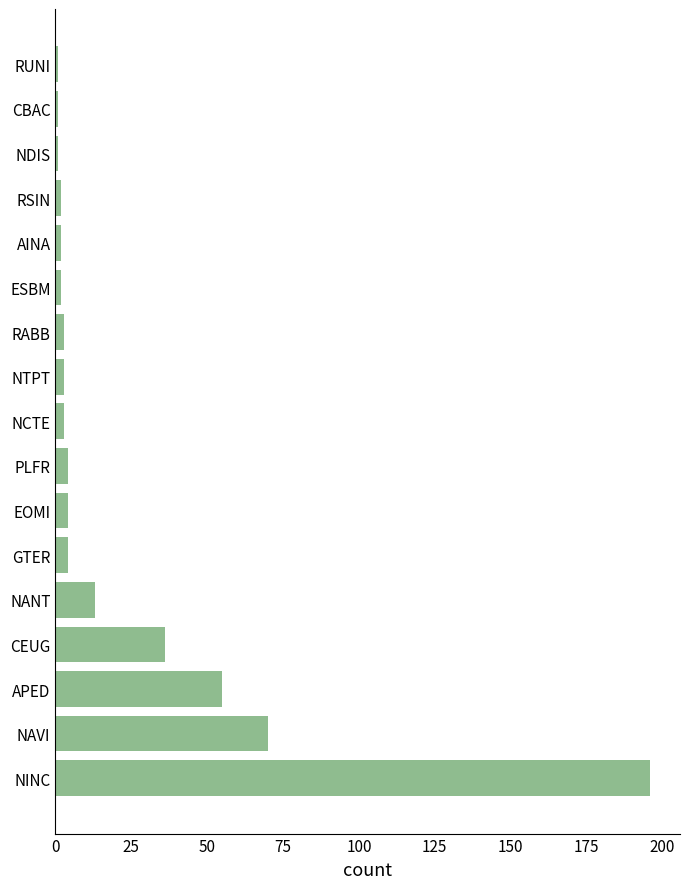

Which label corresponds to the largest value in the chart?

NINC